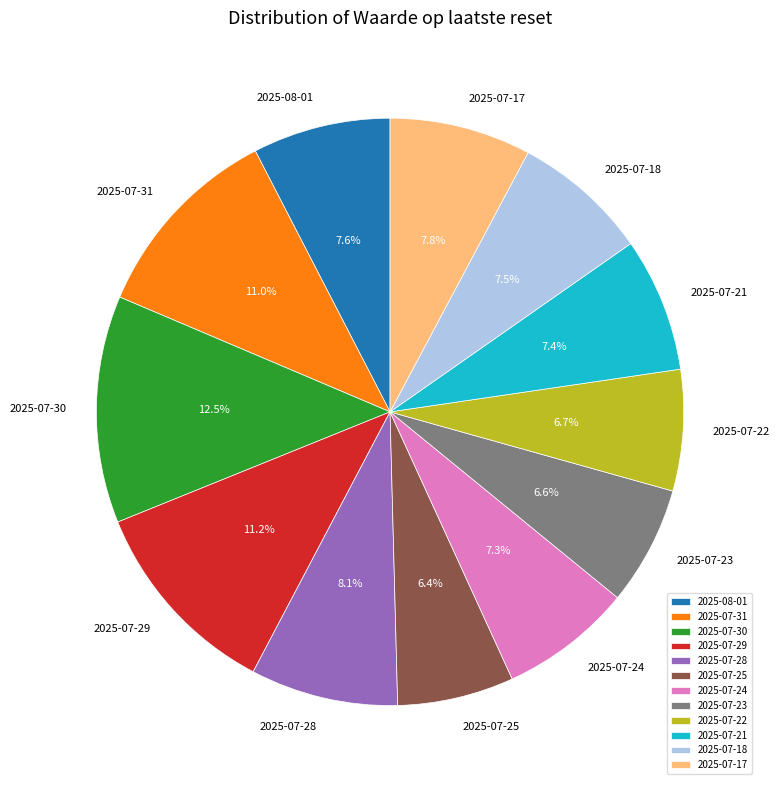

What is the largest slice in the pie chart?

2025-07-30